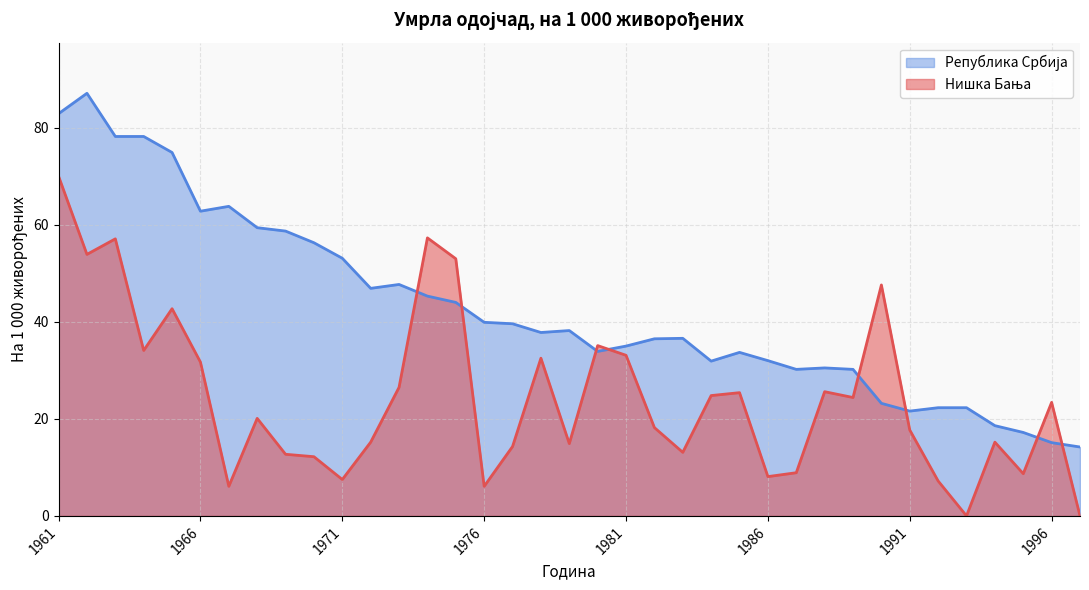

At how many categories does at least one series exceed 47?

15